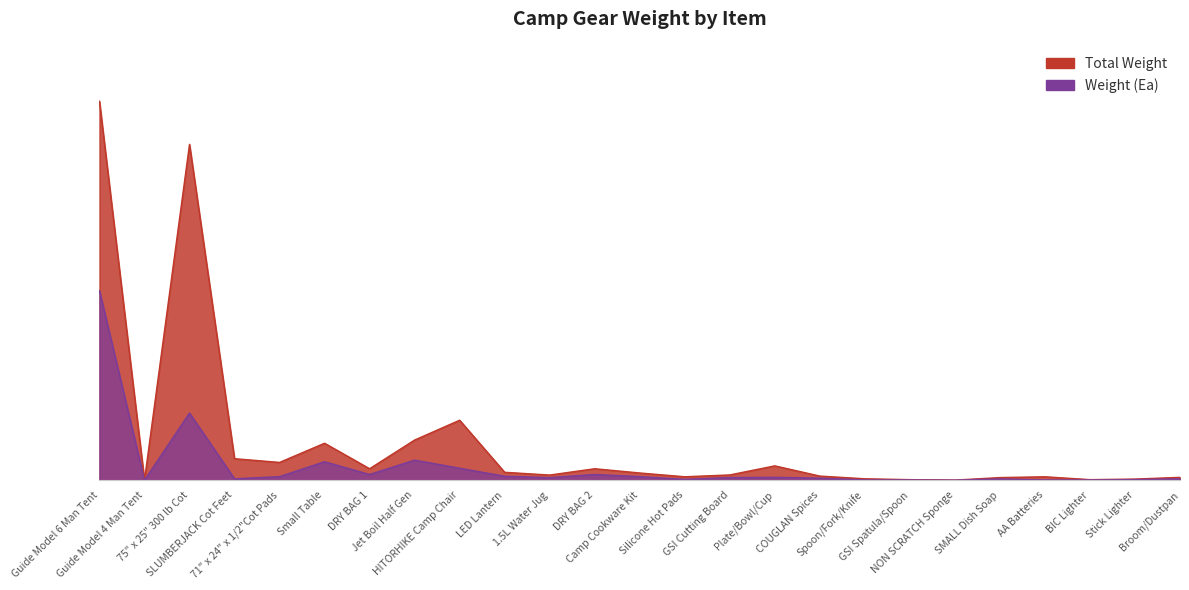

True or false: Total Weight and Weight (Ea) intersect in this chart.

False